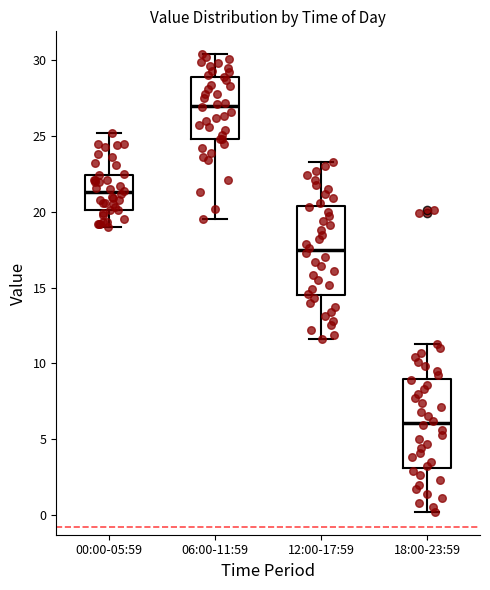

Reading left to right, read every box against the y-axis: the position of its median line, the range the box covers, and the ends of its whiskers. The values are not printed on the chart, so give them approximately, as read against the axis.

00:00-05:59: median 21.5, box 20.0 to 22.5, whiskers 19.0 to 25.0
06:00-11:59: median 27.0, box 25.0 to 29.0, whiskers 19.5 to 30.5
12:00-17:59: median 17.5, box 14.5 to 20.5, whiskers 11.5 to 23.5
18:00-23:59: median 6.0, box 3.0 to 9.0, whiskers 0.0 to 11.5